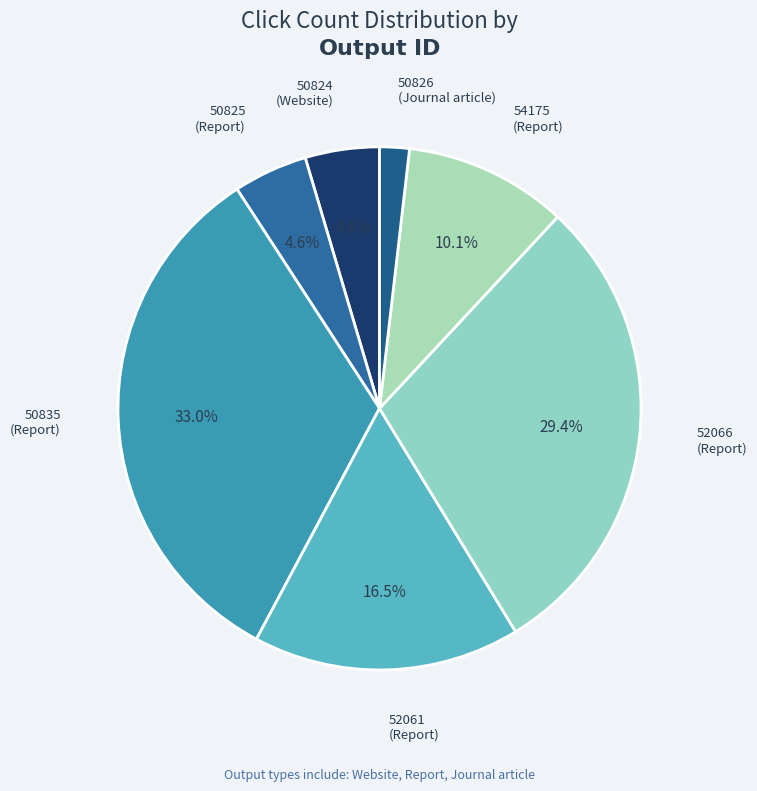

How many slices are in this pie chart?

7